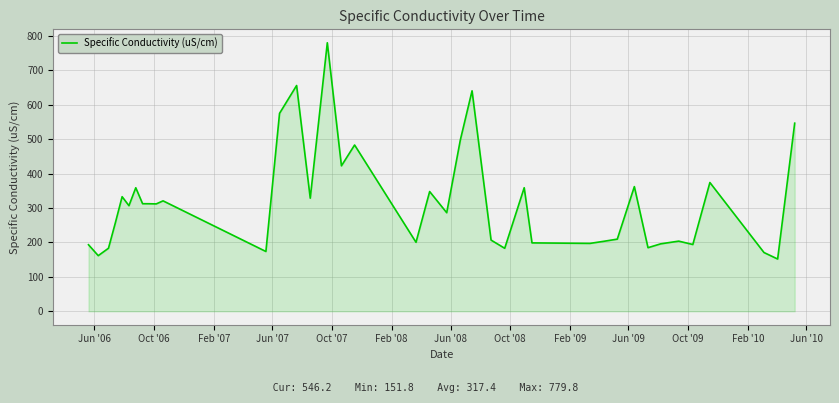

What is the maximum value shown in the chart?

779.8